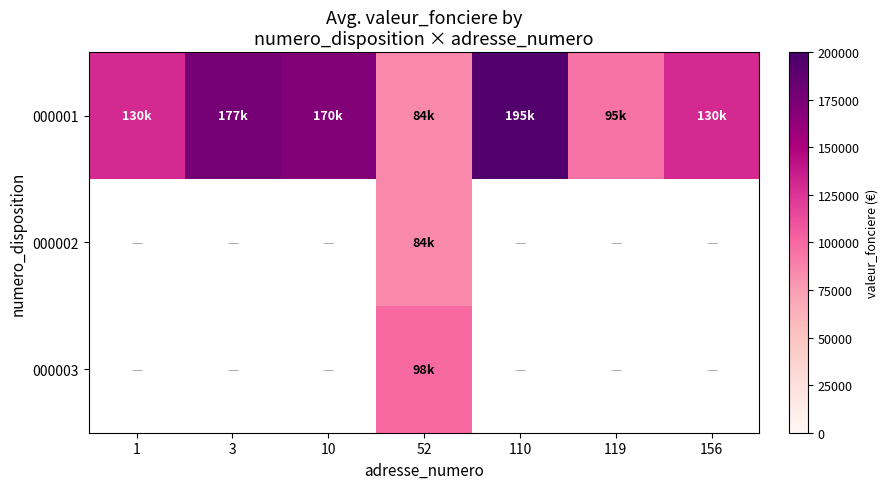

Between 1 and 156, which series saw the biggest shift?

000001